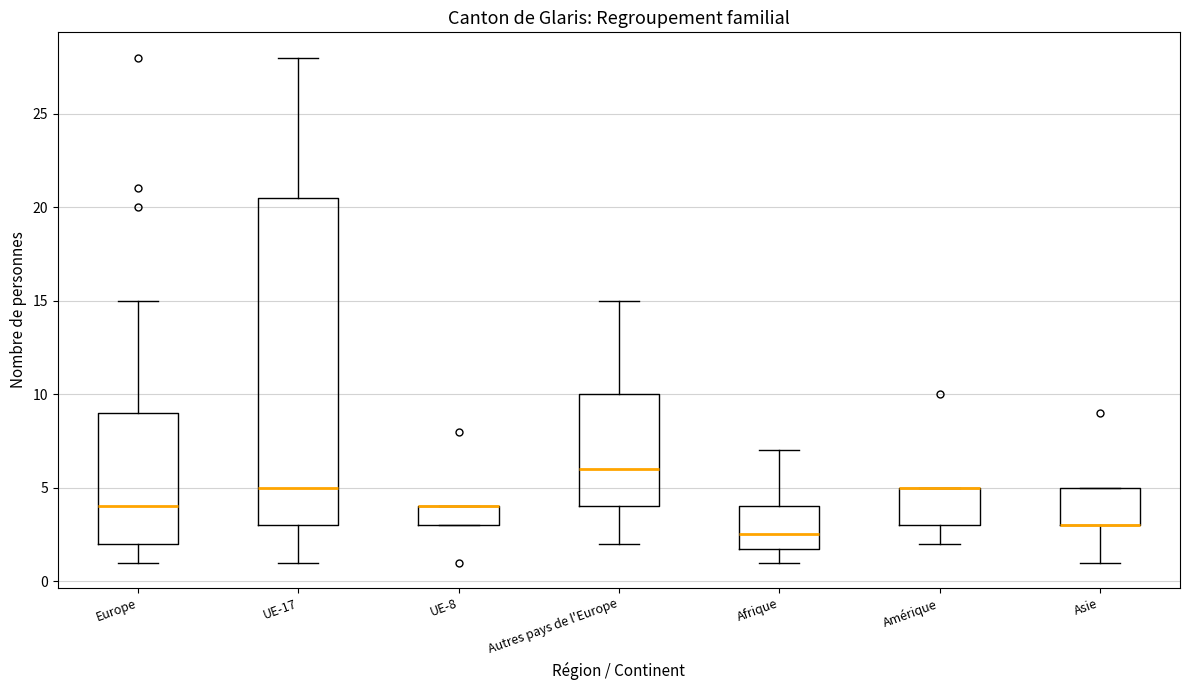

Reading left to right, transcribe this box plot: for each box, give where its median line is, the range the box spans, and where its two whiskers end, as read against the y-axis. The values are not printed on the chart, so give them approximately, as read against the axis.

Europe: median 4.0, box 2.0 to 9.0, whiskers 1.0 to 15.0
UE-17: median 5.0, box 3.0 to 20.5, whiskers 1.0 to 28.0
UE-8: median 4.0 (drawn on the box's upper edge), box 3.0 to 4.0, whiskers 3.0 to 4.0
Autres pays de l'Europe: median 6.0, box 4.0 to 10.0, whiskers 2.0 to 15.0
Afrique: median 2.5, box 2.0 to 4.0, whiskers 1.0 to 7.0
Amérique: median 5.0 (drawn on the box's upper edge), box 3.0 to 5.0, whiskers 2.0 to 5.0
Asie: median 3.0 (drawn on the box's lower edge), box 3.0 to 5.0, whiskers 1.0 to 5.0